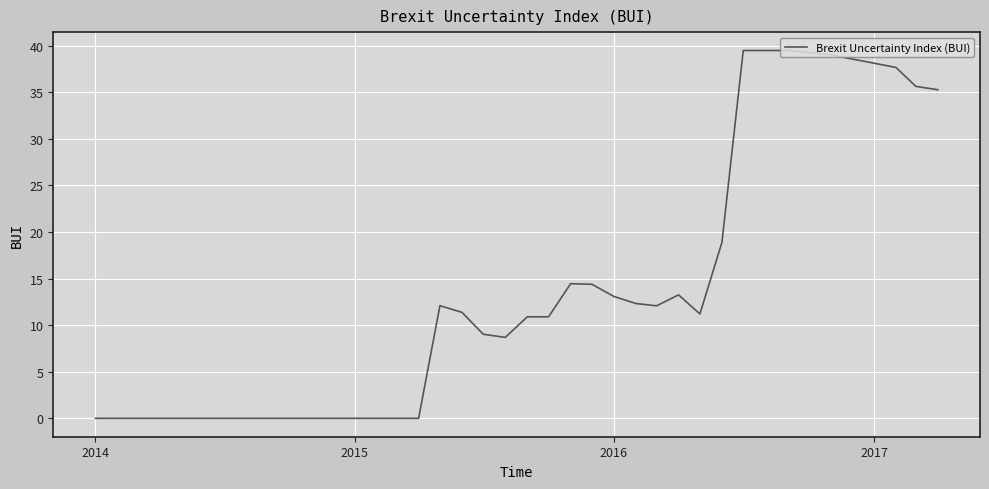

What is the difference between the second highest and second lowest values?

39.5